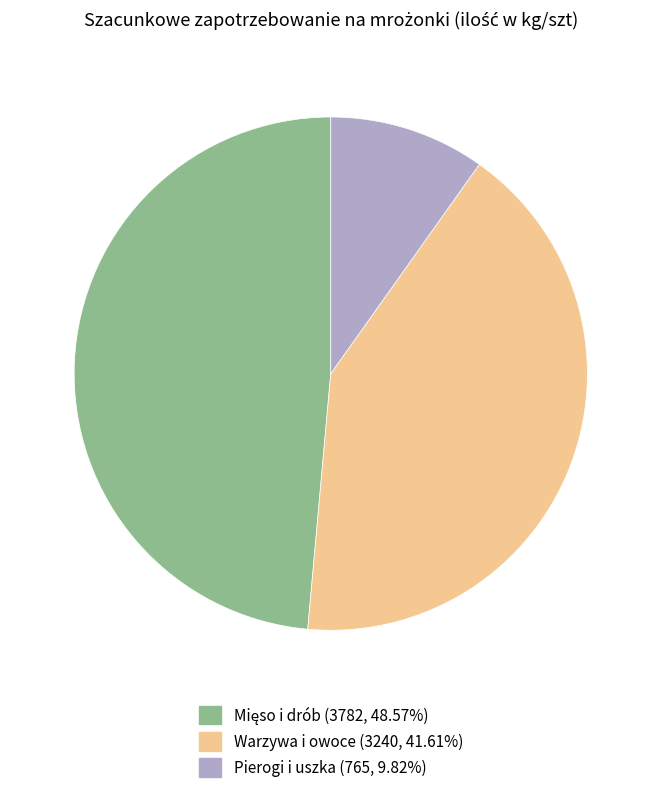

Is there a majority slice in this chart?

No